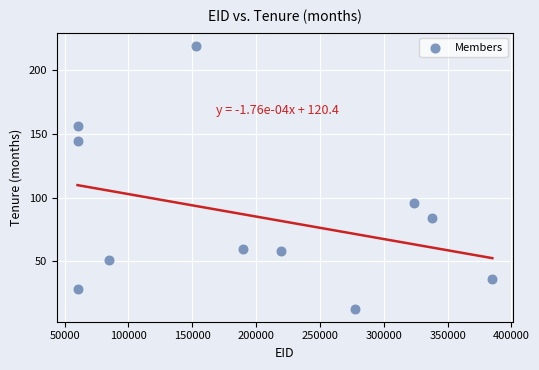

What Y value in the scatter plot is closest to 116?

96